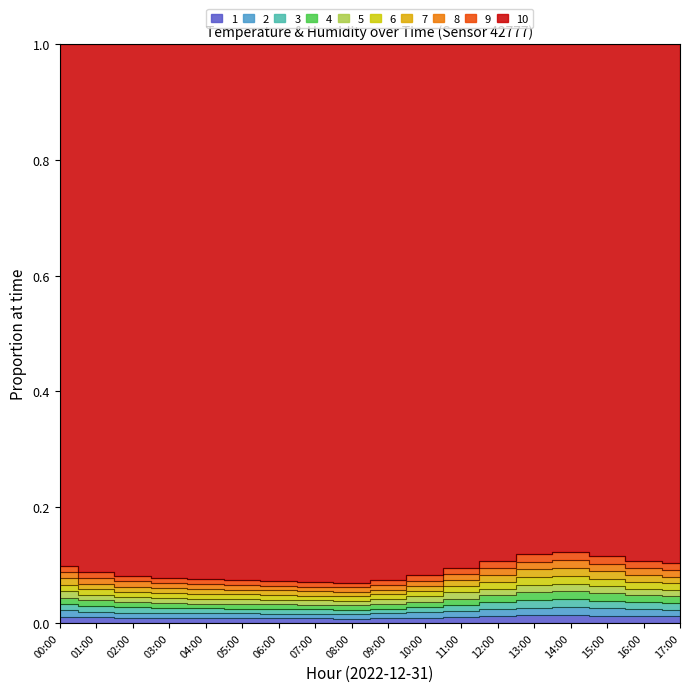

The chart shows a value of 0.1 at 00:00. True or false?

True